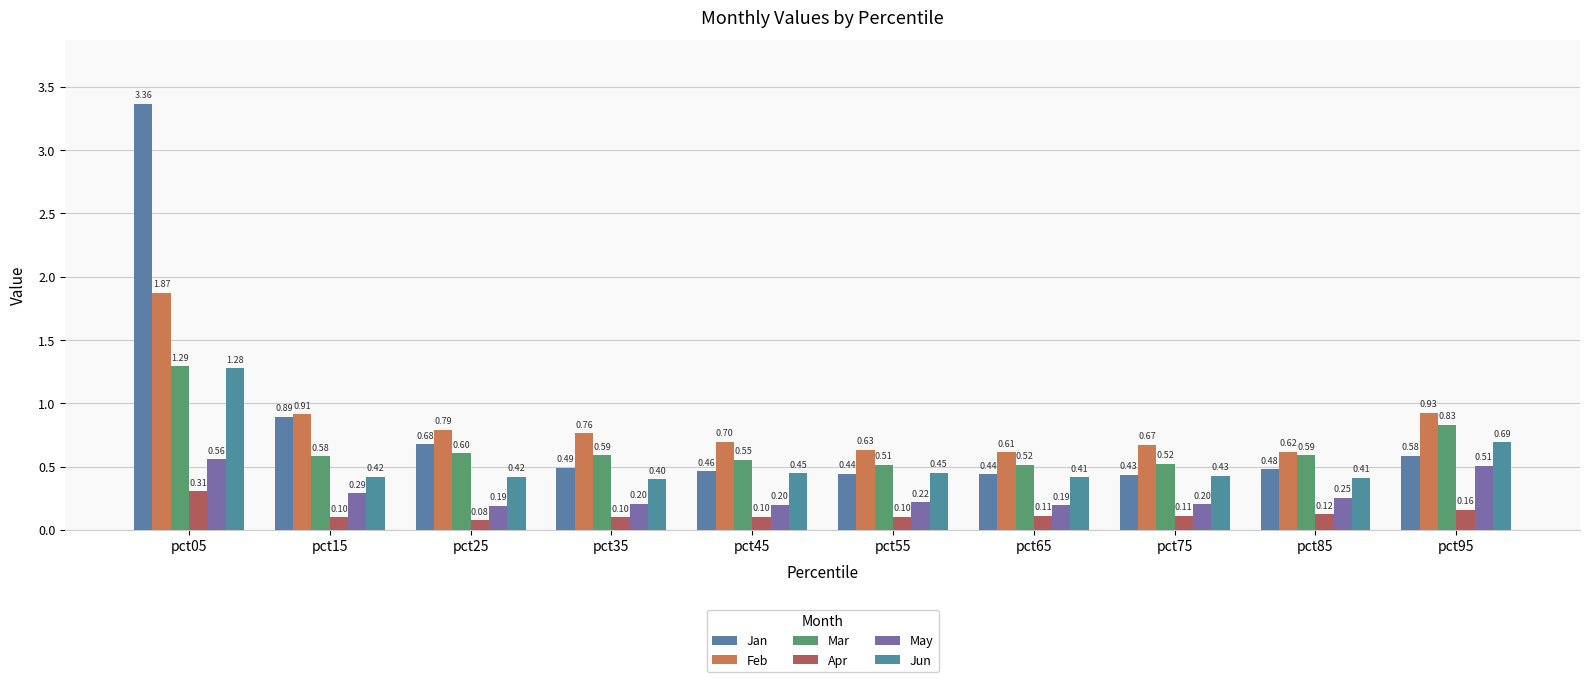

How many bars are there in each group?

6